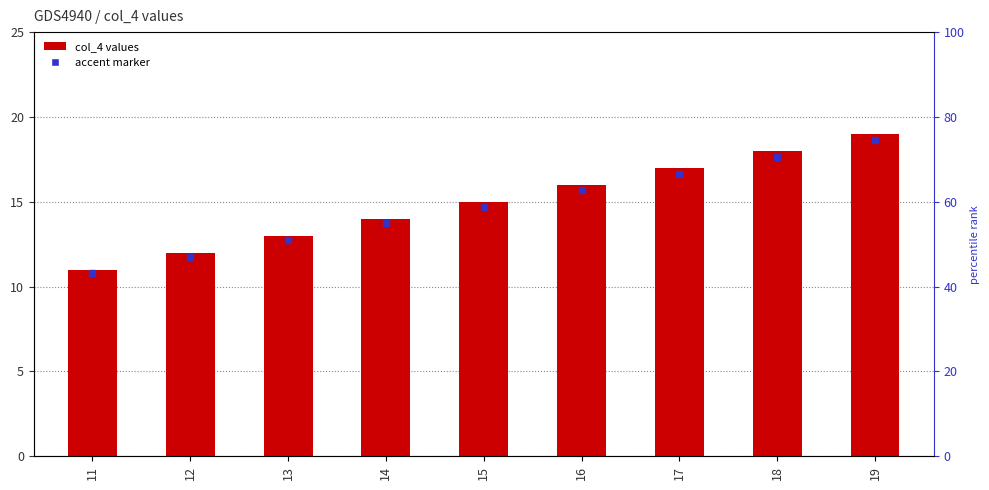

List the labels in order of value, smallest first.

11, 12, 13, 14, 15, 16, 17, 18, 19